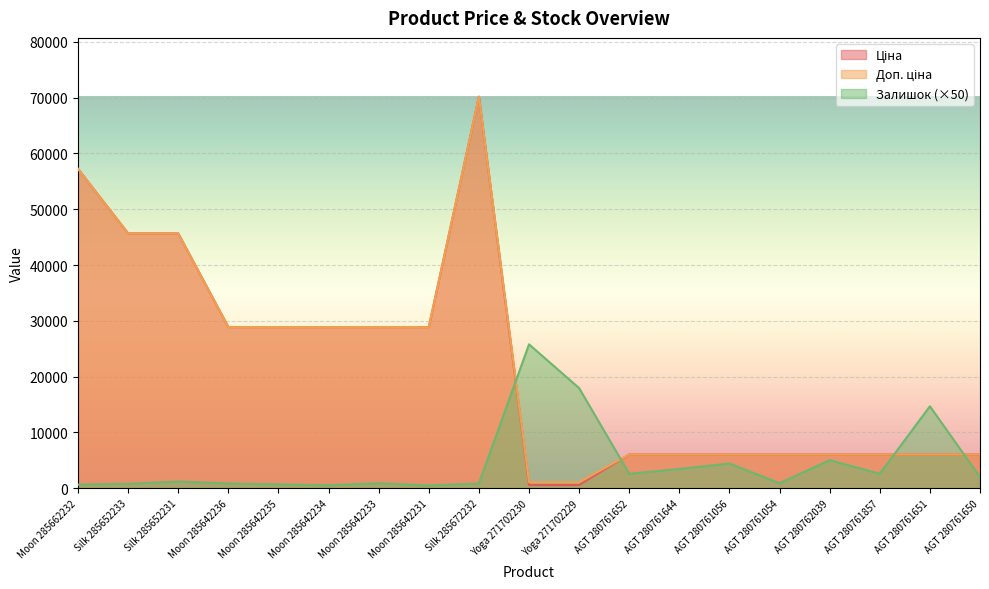

True or false: Залишок has more than 2 interior local peaks.

True